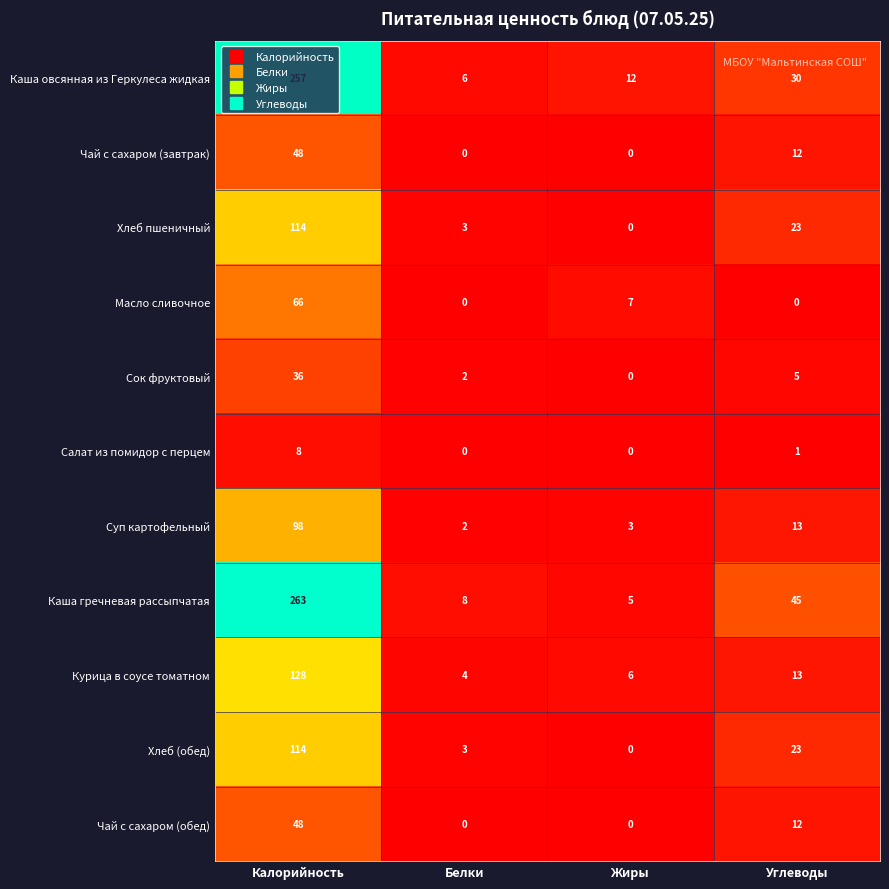

The Хлеб пшеничный series shows 2 at Белки. True or false?

False